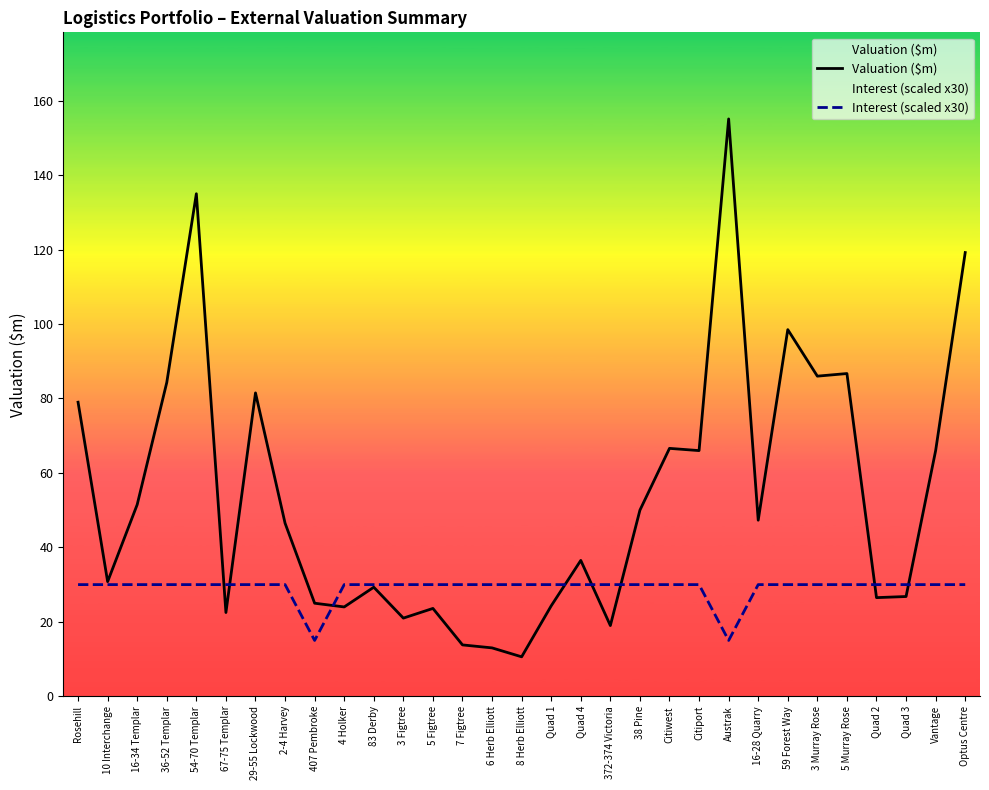

The Valuation ($m) series shows 36.0 at Vantage. True or false?

False